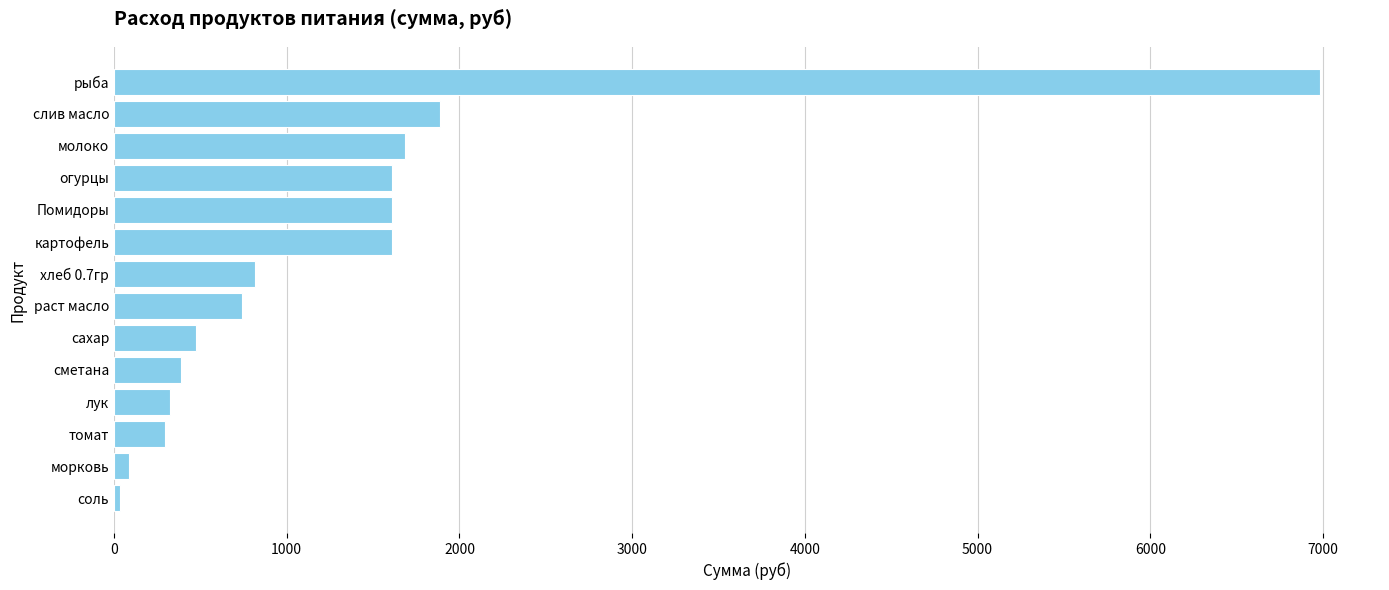

What is the sum of the values at картофель and томат?

1905.1